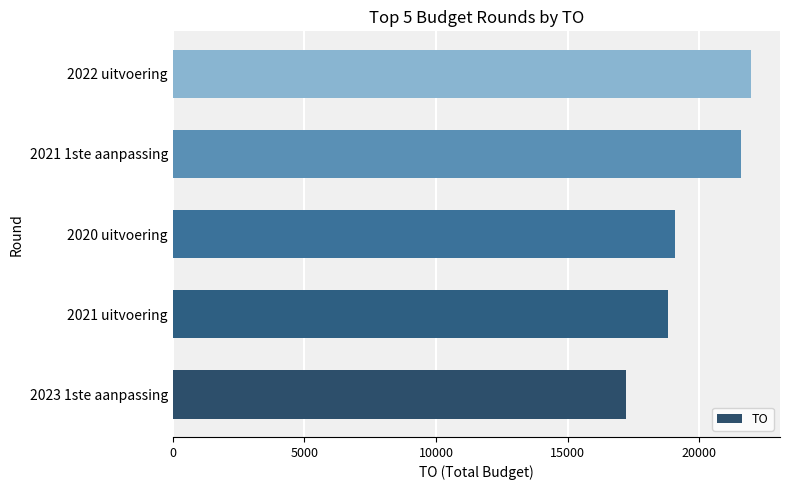

Reading bottom to top, list all the values displayed in this chart.

17209	18803	19065	21579	21962